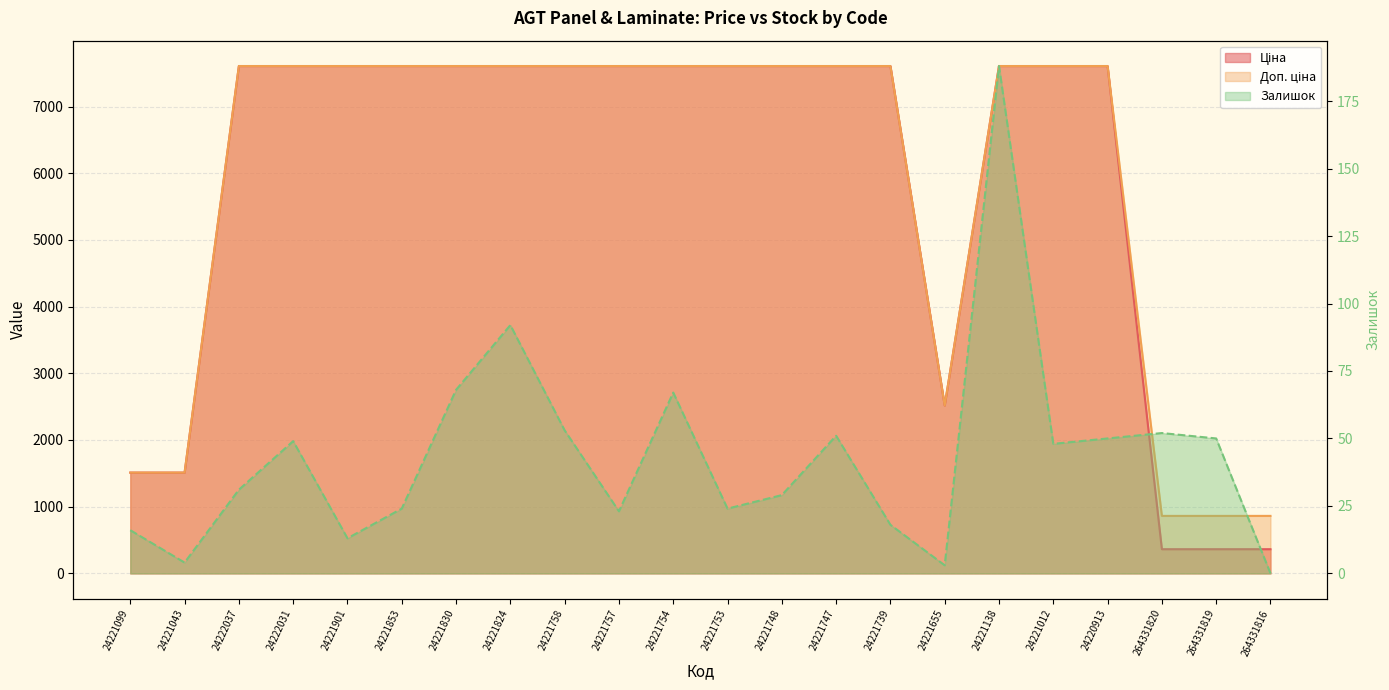

What are all the series names shown in the legend?

Ціна, Доп. ціна, Залишок